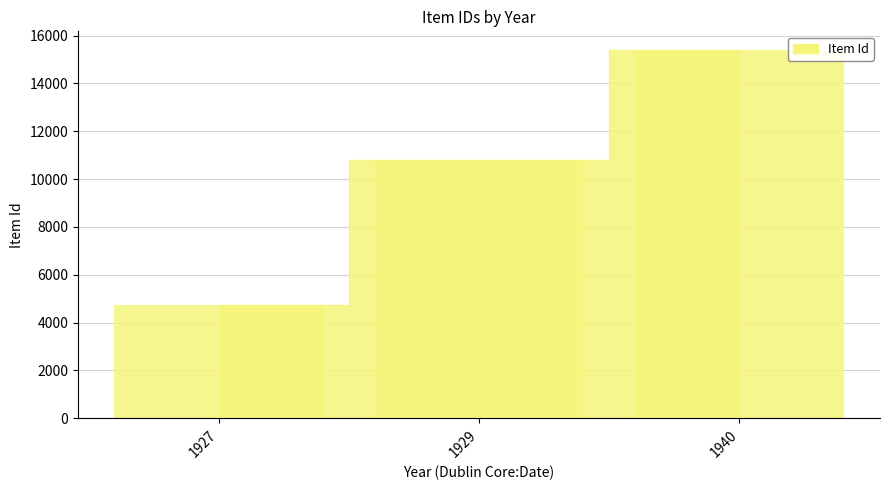

What is the change in value from 1927 to 1940?

+10665